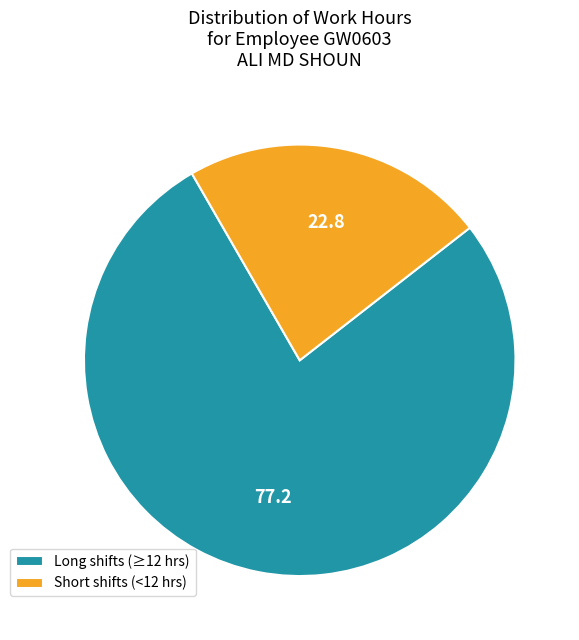

True or false: Short shifts (<12 hrs) accounts for 23% of the total.

True